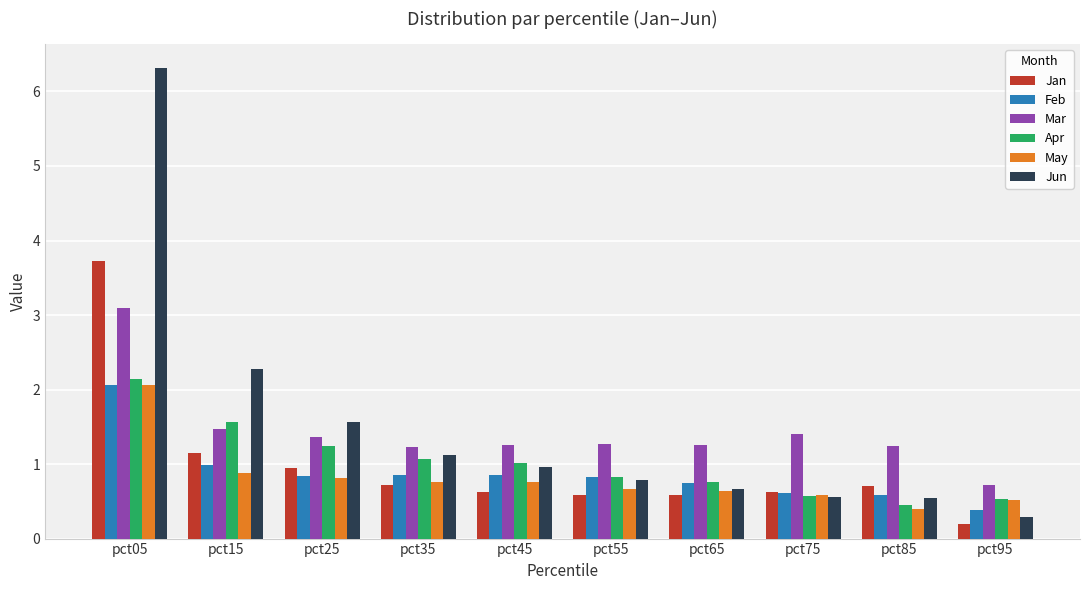

Does the chart contain stacked bars?

No